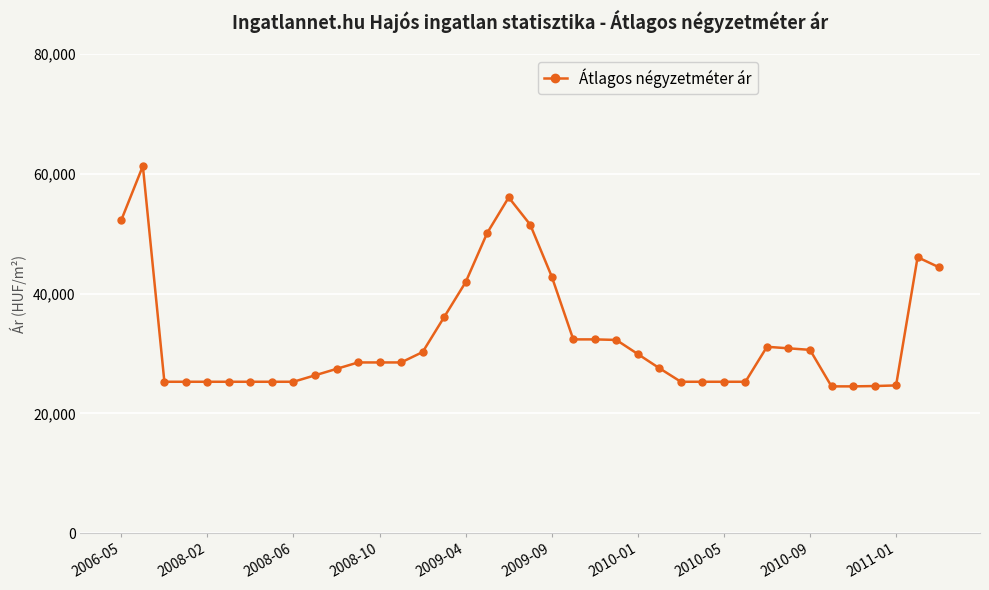

How many data points does each series have?

39